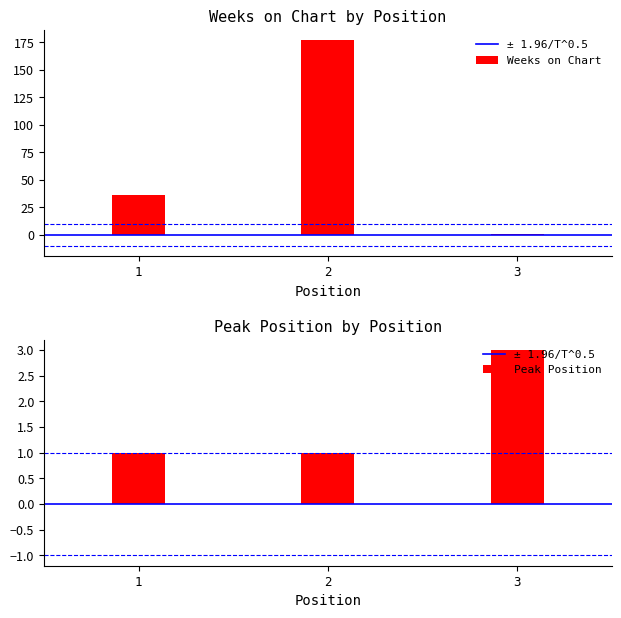

What is the difference between the maximum and minimum values in the Weeks on Chart series?

176